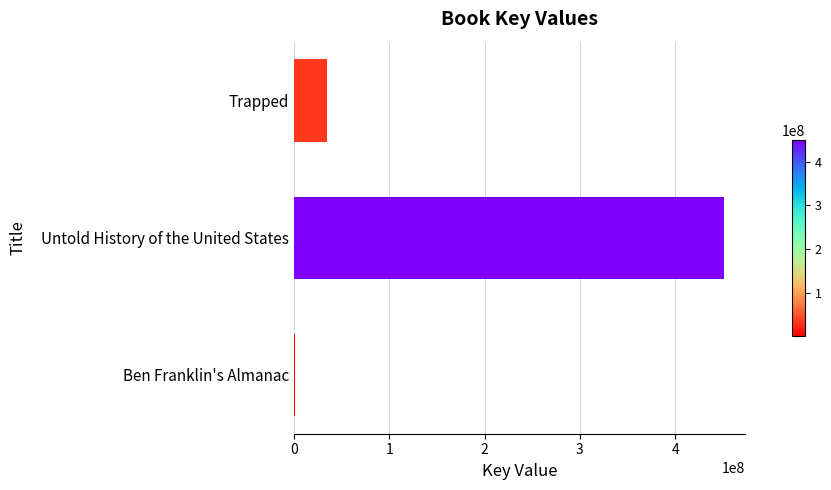

What is the minimum value shown in the chart?

1728430